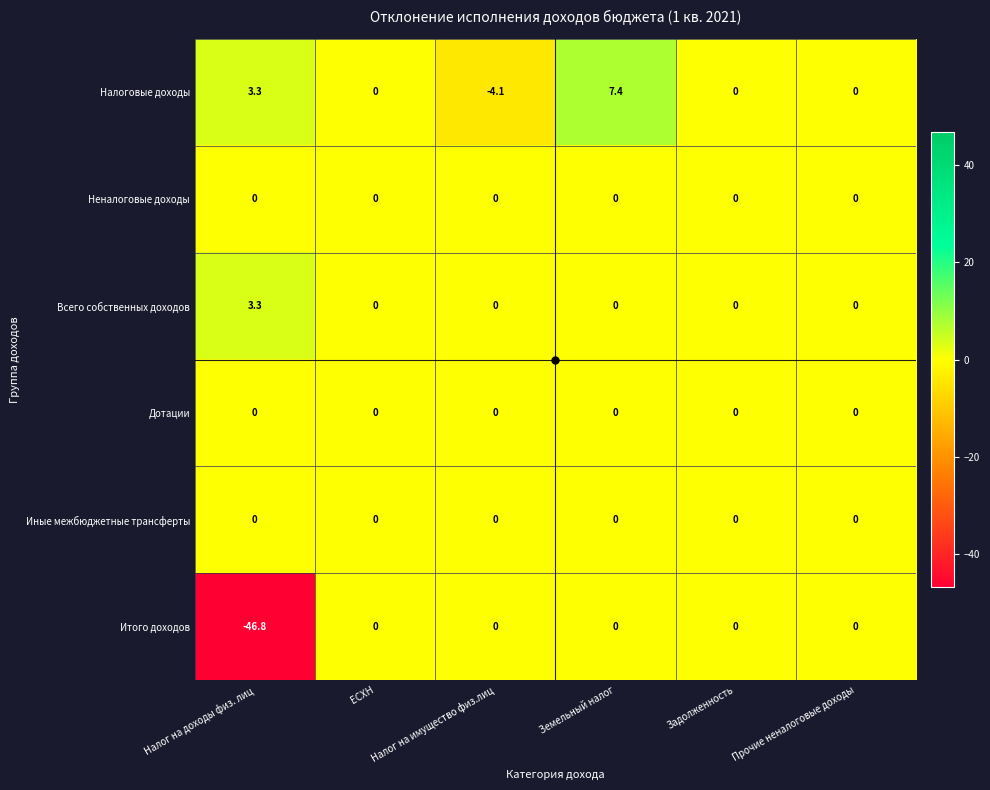

Which series changed the most between Налог на имущество физ.лиц and Прочие неналоговые доходы?

Налоговые доходы